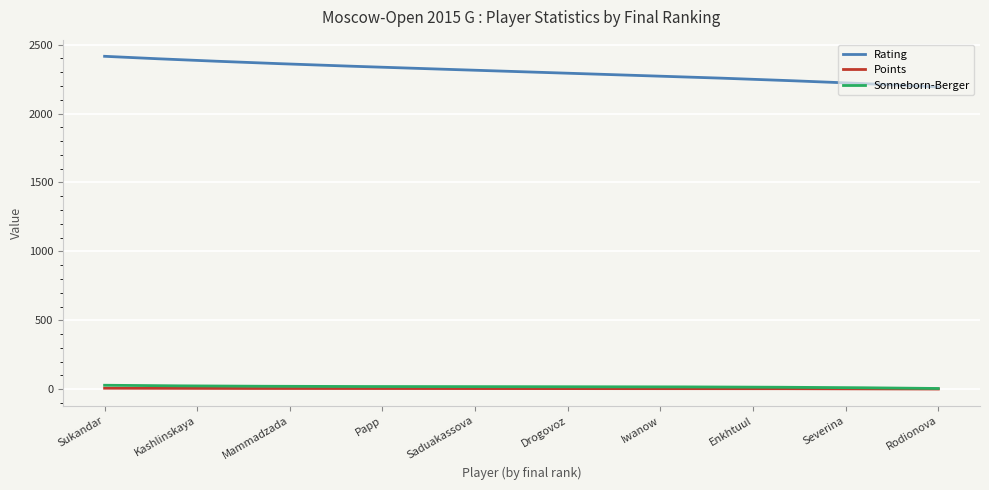

Which series has the largest total across all categories?

Rating